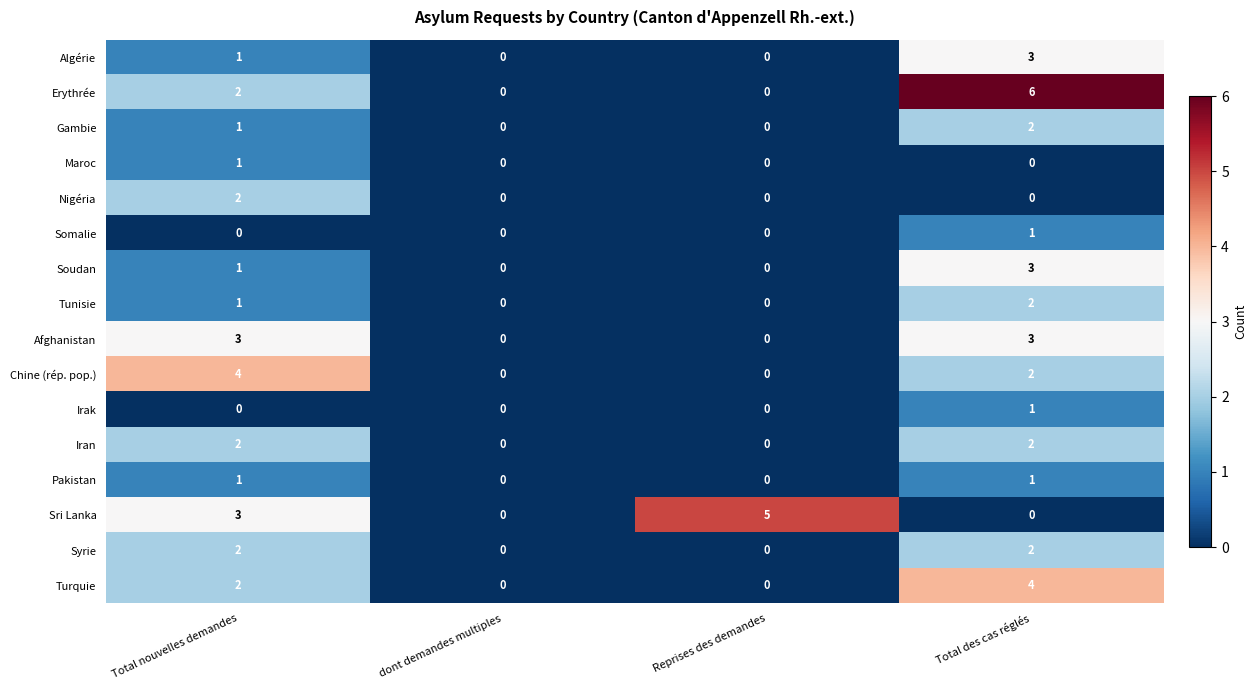

What is the maximum value shown in the chart?

6